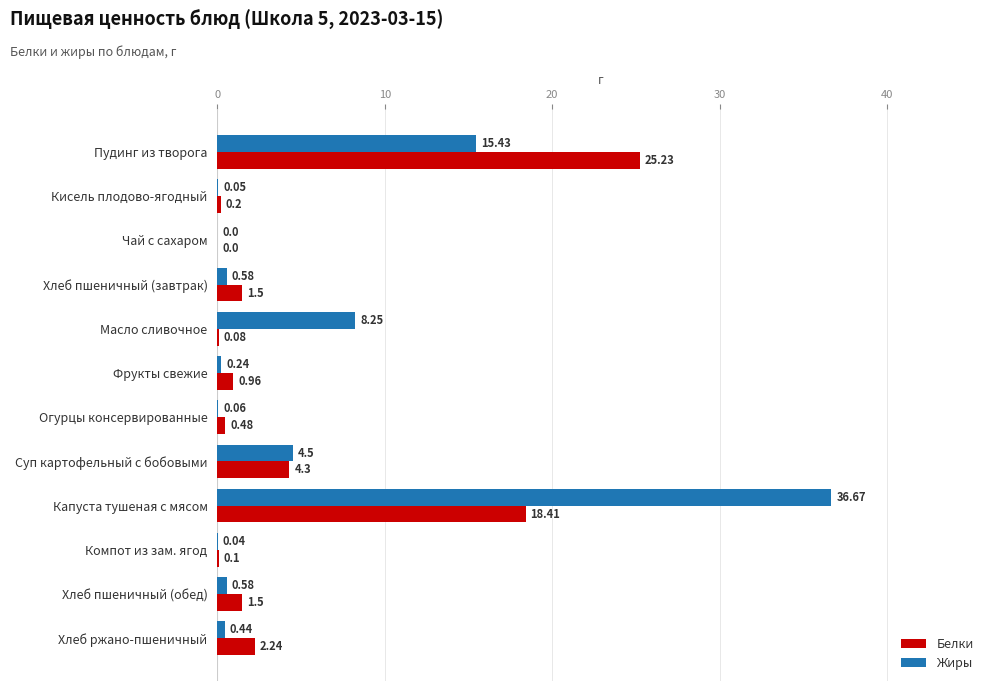

What is the sum of the Жиры values at Хлеб пшеничный (обед) and Пудинг из творога?

16.0